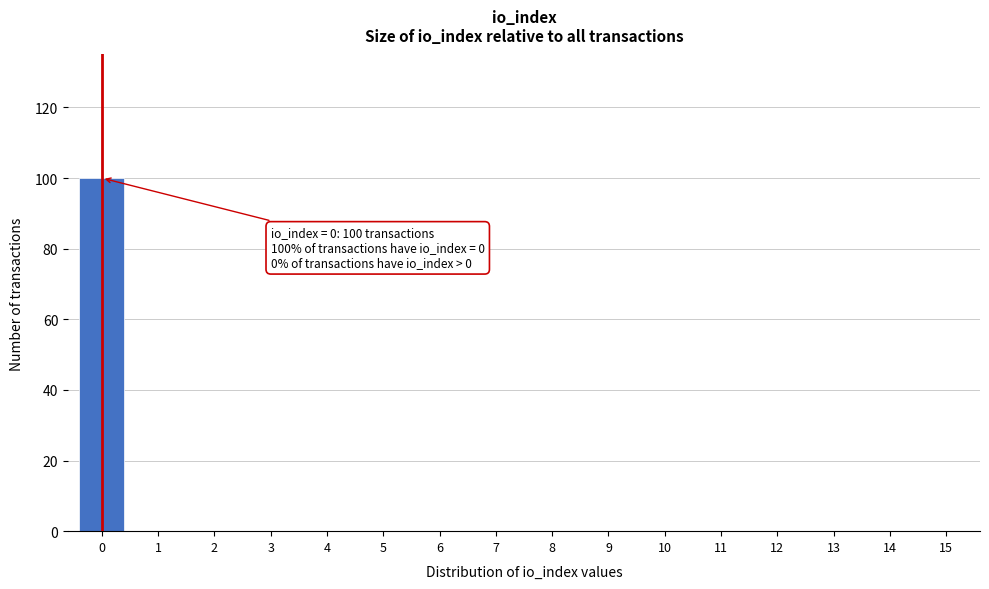

Over which range of the x-axis is the bar tallest?

-0.5 to 0.5